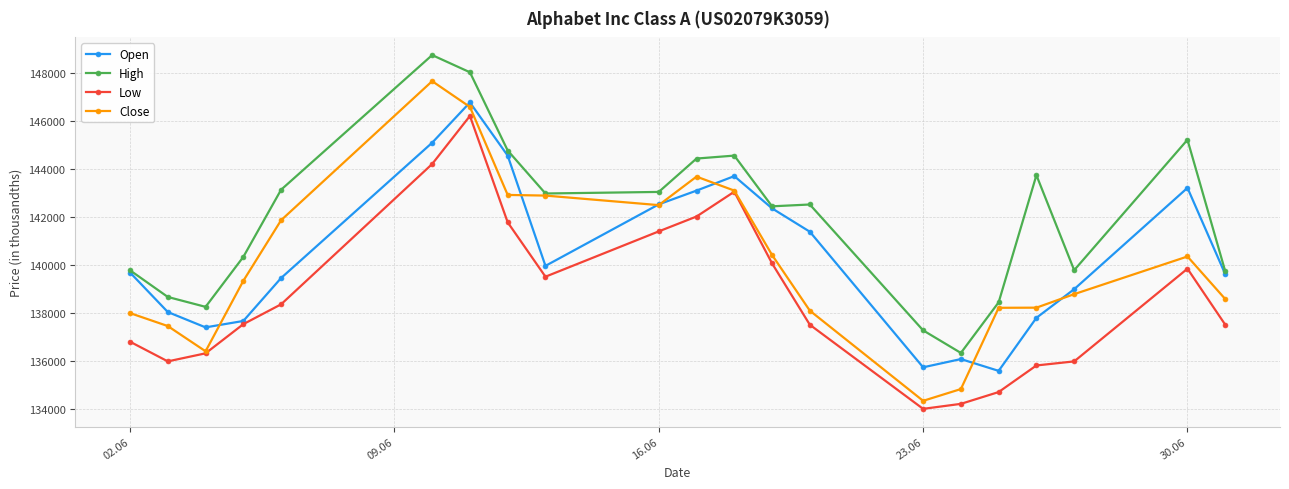

True or false: High and Low cross at least once.

False